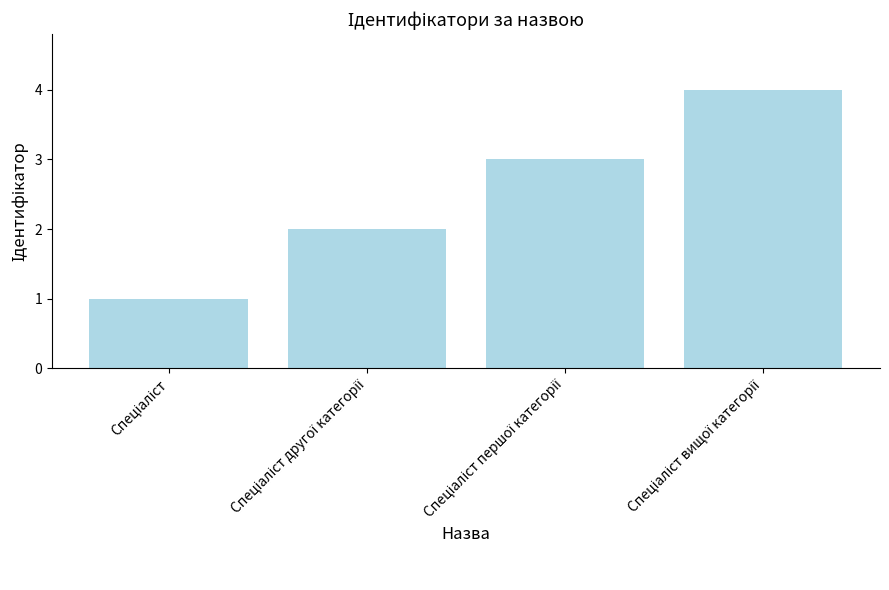

What is the maximum value shown in the chart?

4